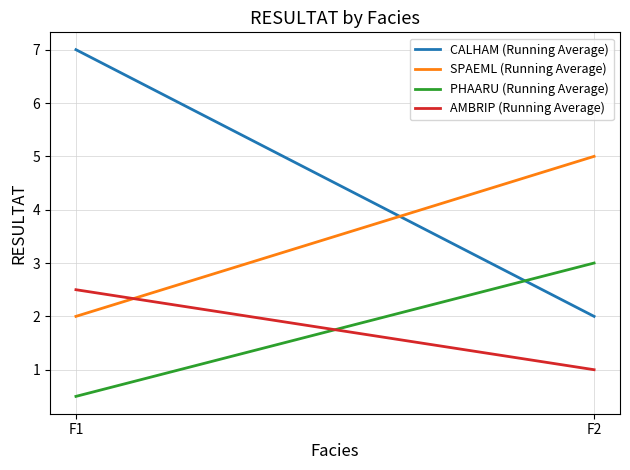

What is the difference between the highest and lowest values at F1?

6.5